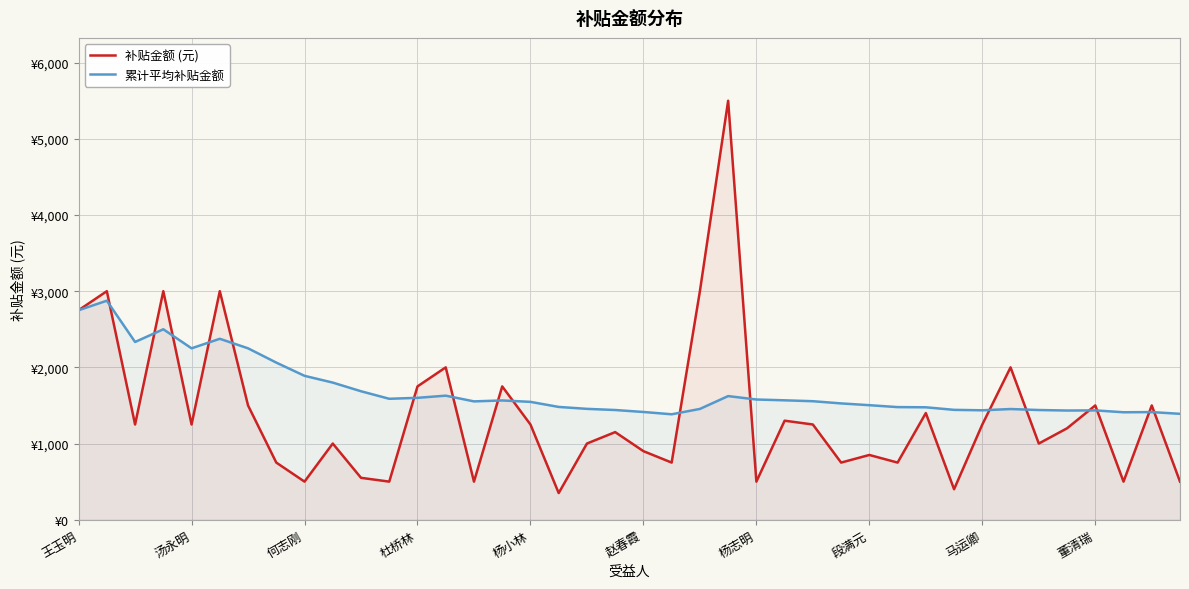

What is the difference between the highest and lowest values at 17?

1130.6